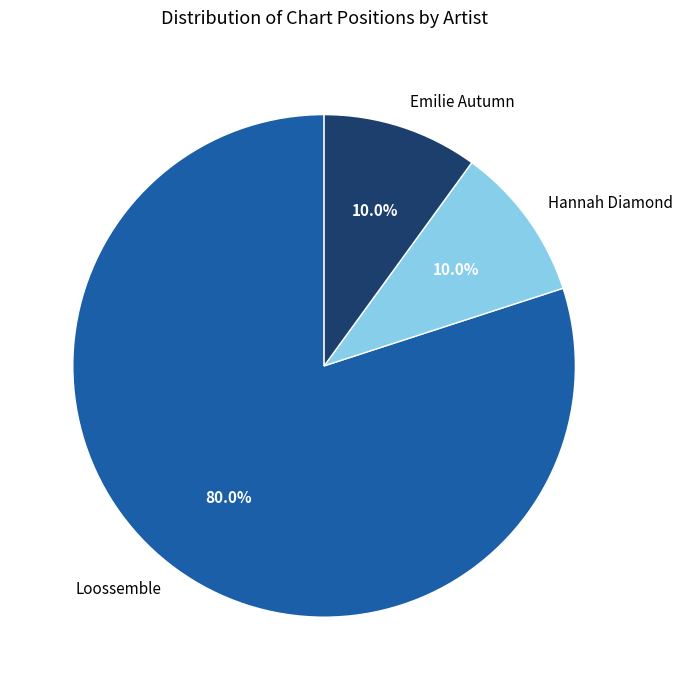

What portion of the pie excludes Hannah Diamond?

90.0%